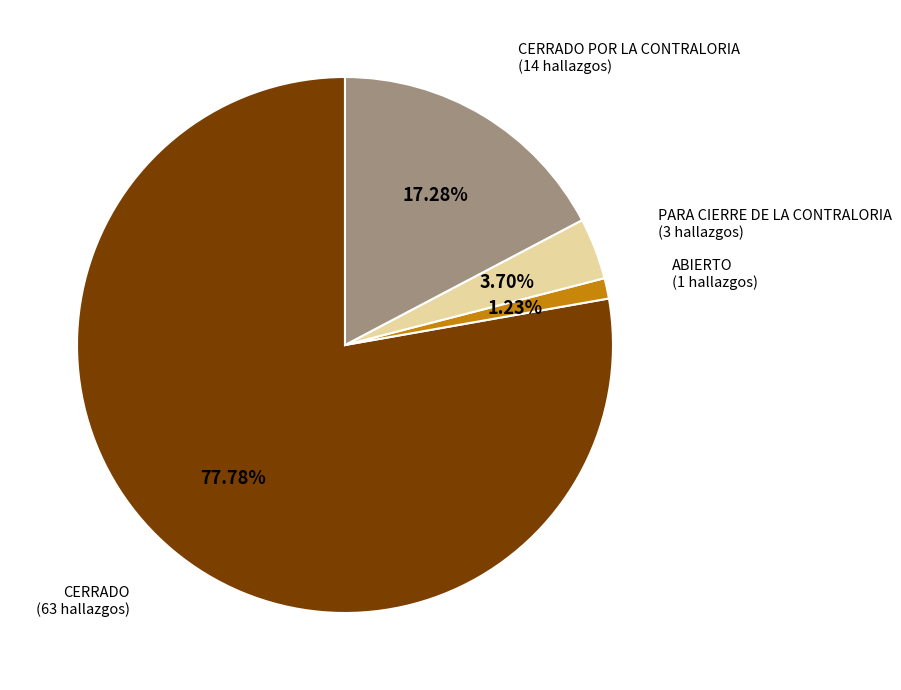

Does any single category account for the majority?

Yes